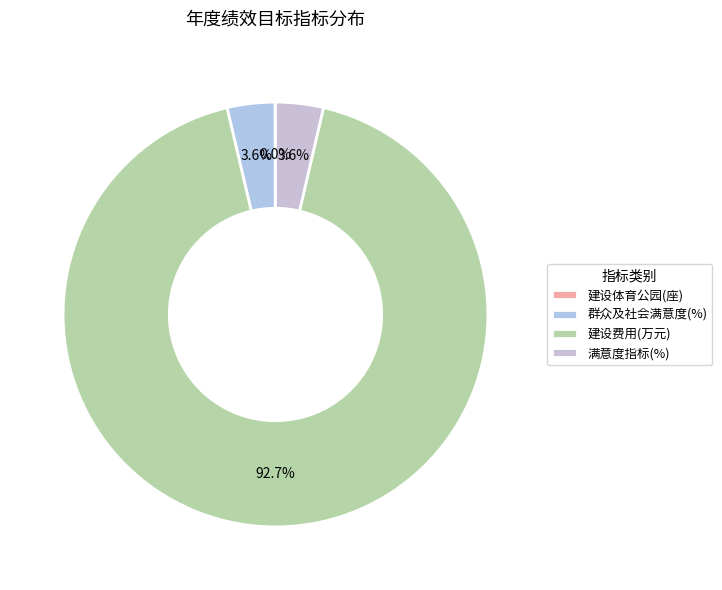

To the nearest percent, what is the difference between the 建设费用(万元) and 群众及社会满意度(%) slice percentages?

89%